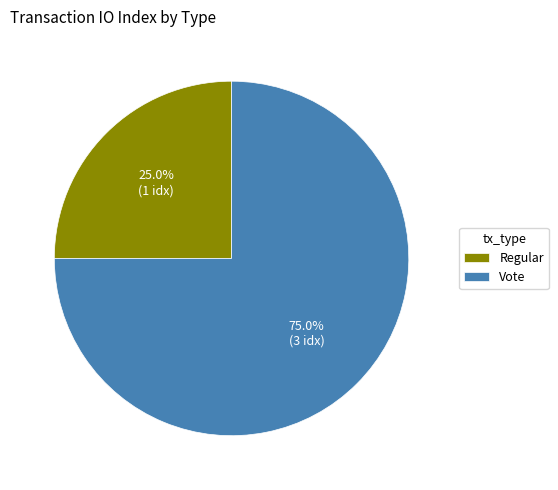

Count the number of slices in the pie.

2